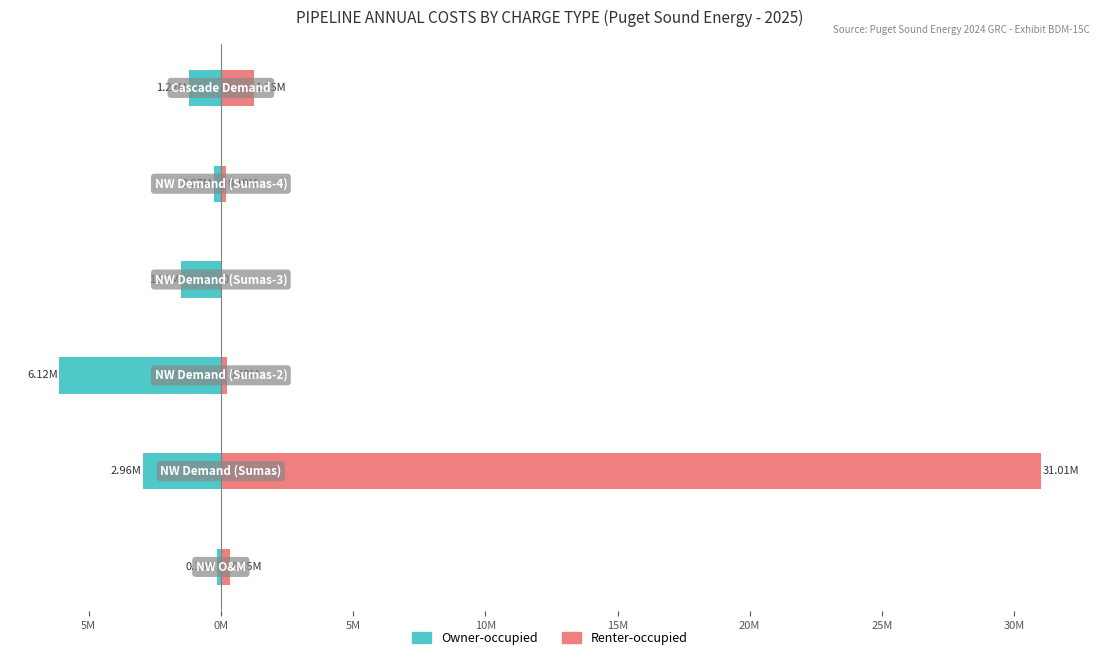

What is the sum of all Renter-occupied values?

33.0